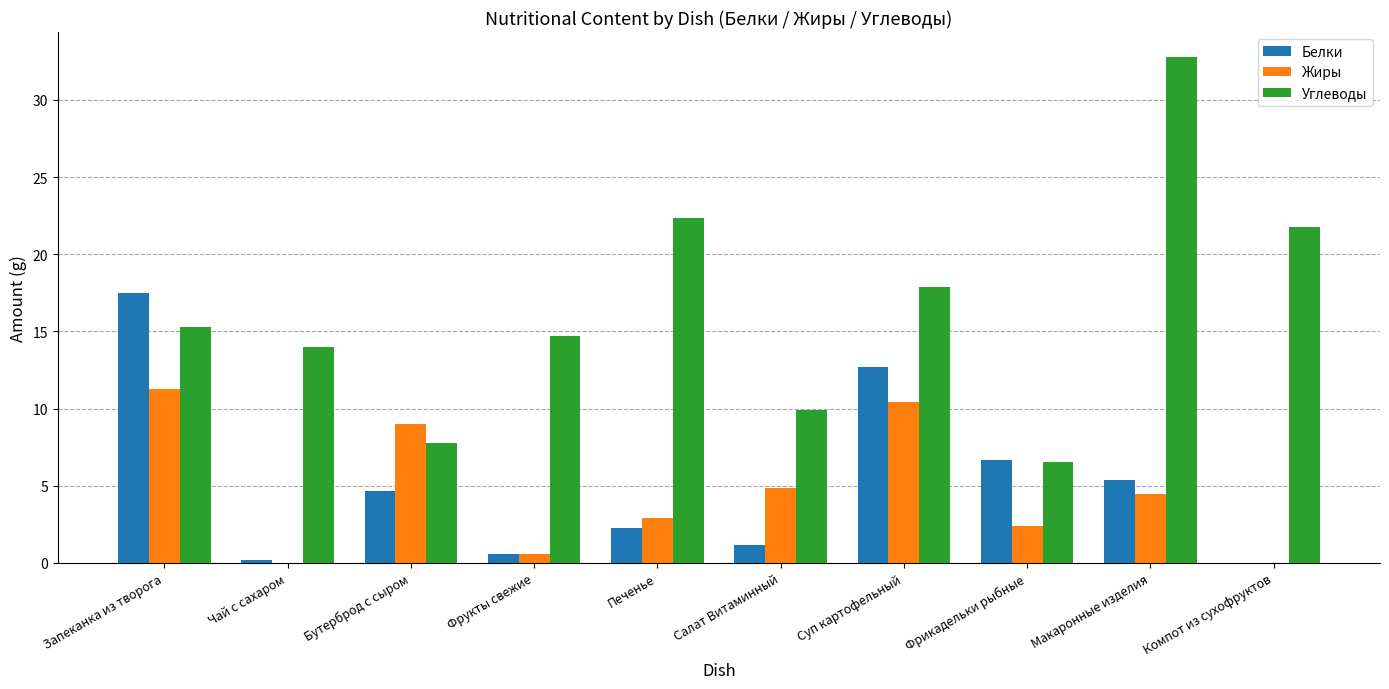

What is the difference between the Жиры values at Запеканка из творога and Макаронные изделия?

6.8